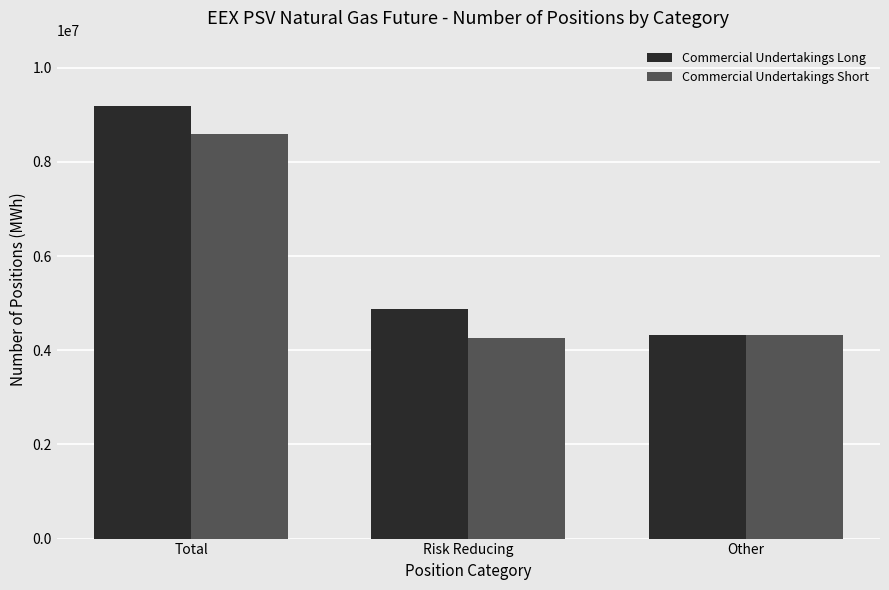

Which series changed the most between Total and Other?

Commercial Undertakings Long